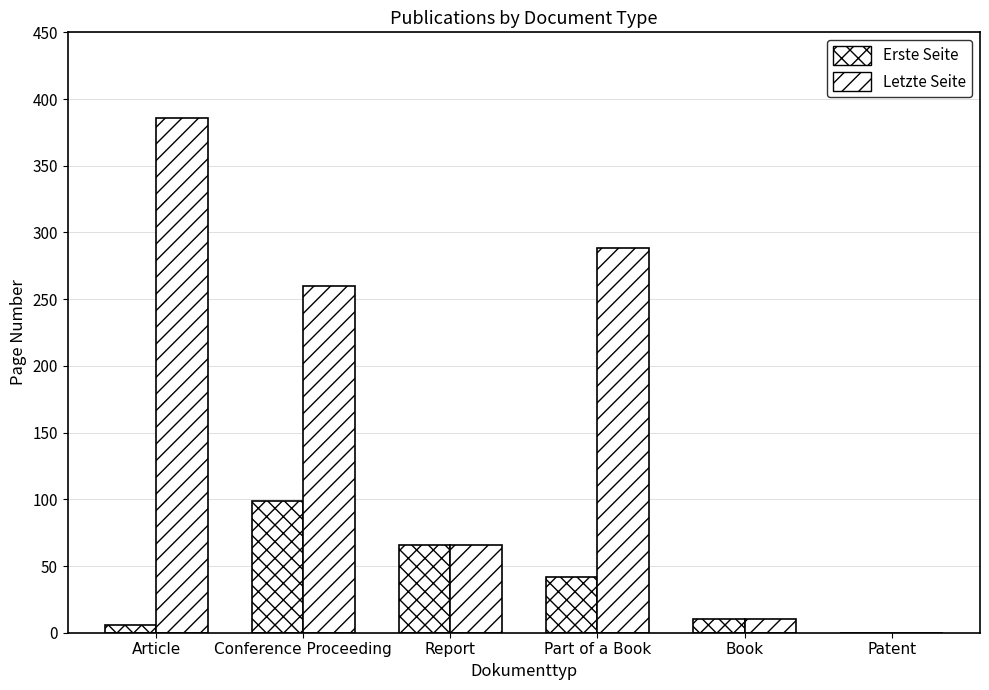

Reading right to left, transcribe all the data shown in this chart.

Erste Seite: 0	10	42	66	99	6
Letzte Seite: 0	10	288	66	260	386